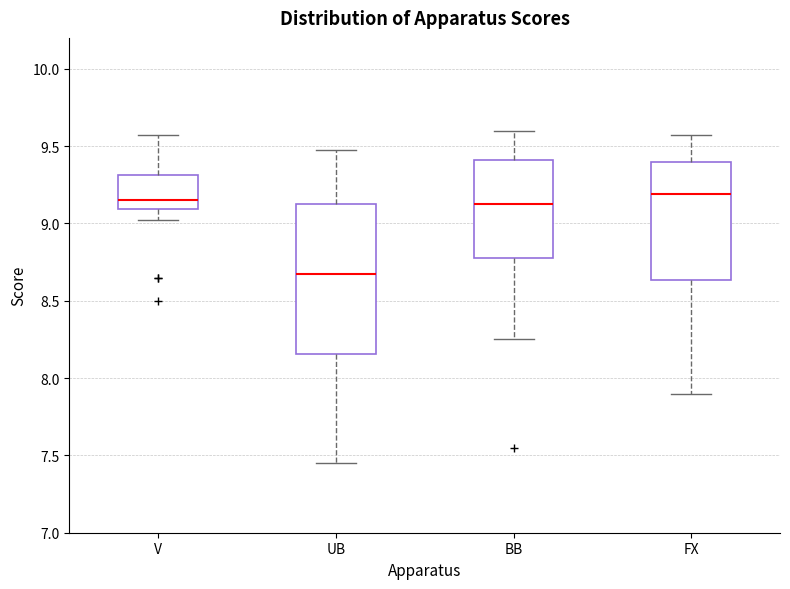

Reading left to right, transcribe this box plot: for each box, give where its median line is, the range the box spans, and where its two whiskers end, as read against the y-axis. The values are not printed on the chart, so give them approximately, as read against the axis.

V: median 9.15, box 9.10 to 9.30, whiskers 9.05 to 9.60
UB: median 8.70, box 8.15 to 9.15, whiskers 7.45 to 9.50
BB: median 9.15, box 8.80 to 9.40, whiskers 8.25 to 9.60
FX: median 9.20, box 8.65 to 9.40, whiskers 7.90 to 9.60